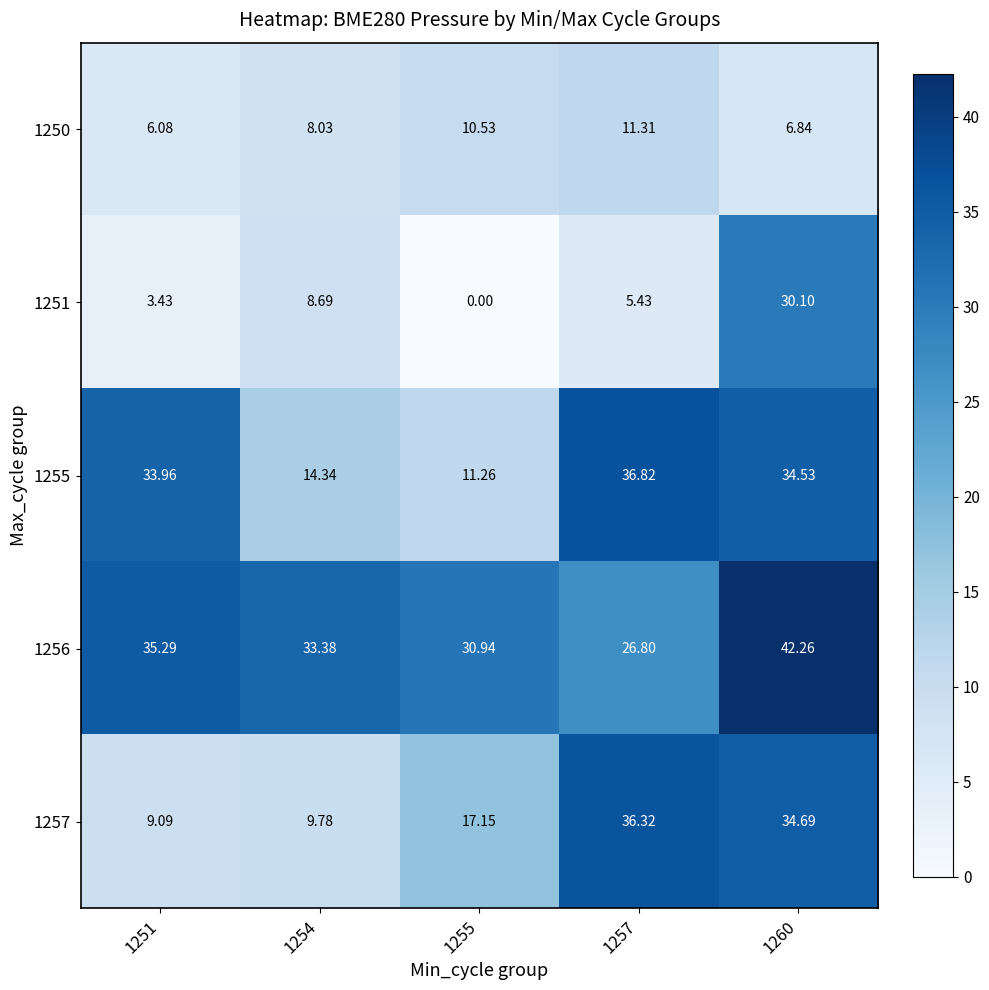

Between 1251 and 1254, which series saw the biggest shift?

1255